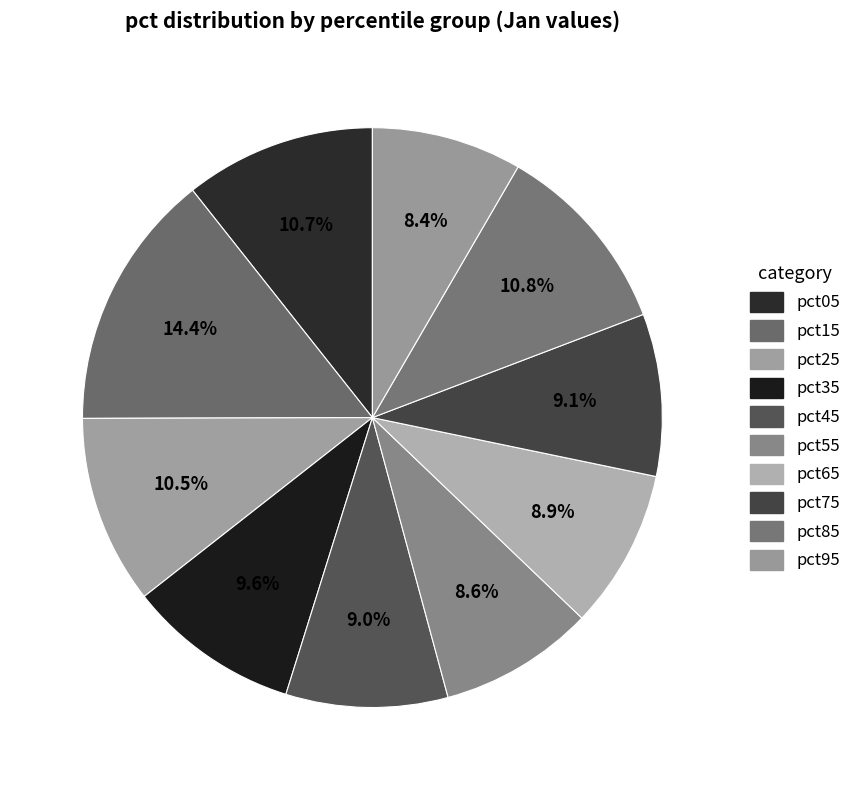

Which slice is the largest?

pct15